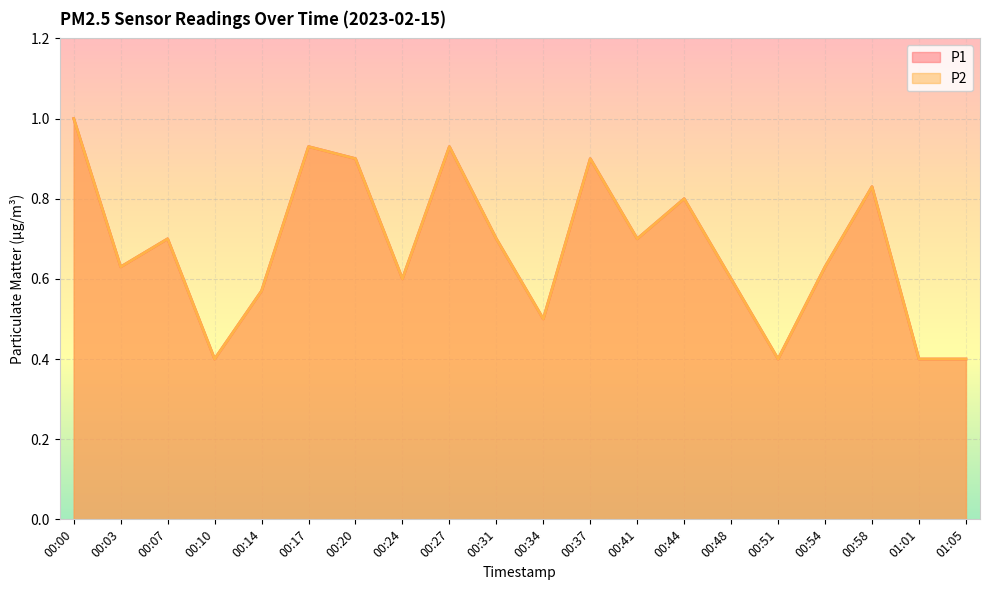

What is the difference between the P1 values at 00:41 and 00:27?

0.2